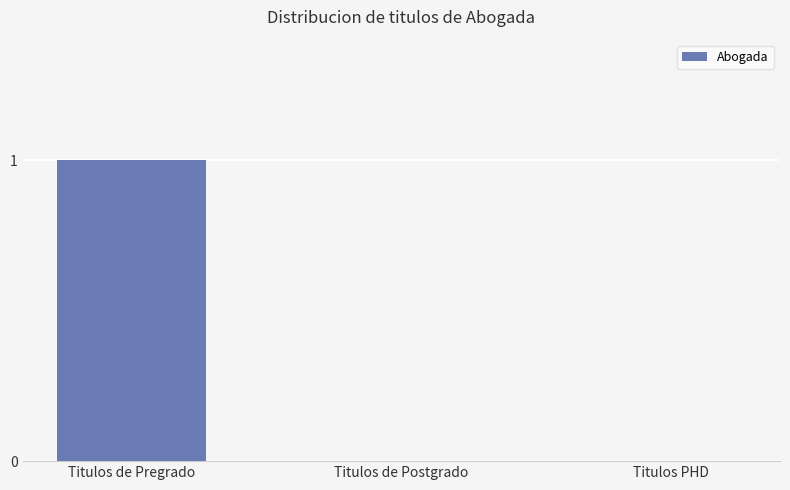

What is the change in value from Titulos de Pregrado to Titulos de Postgrado?

-1